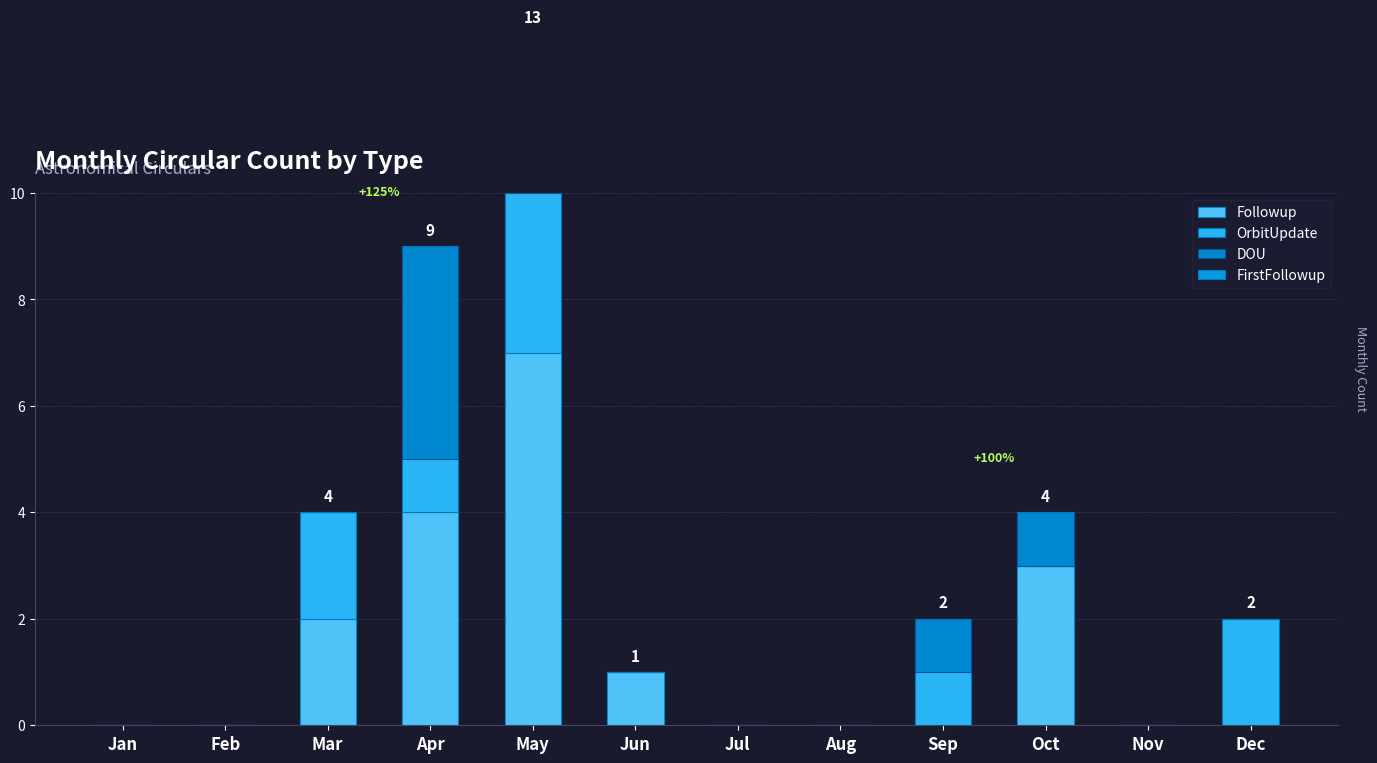

What is the maximum value shown in the chart?

7